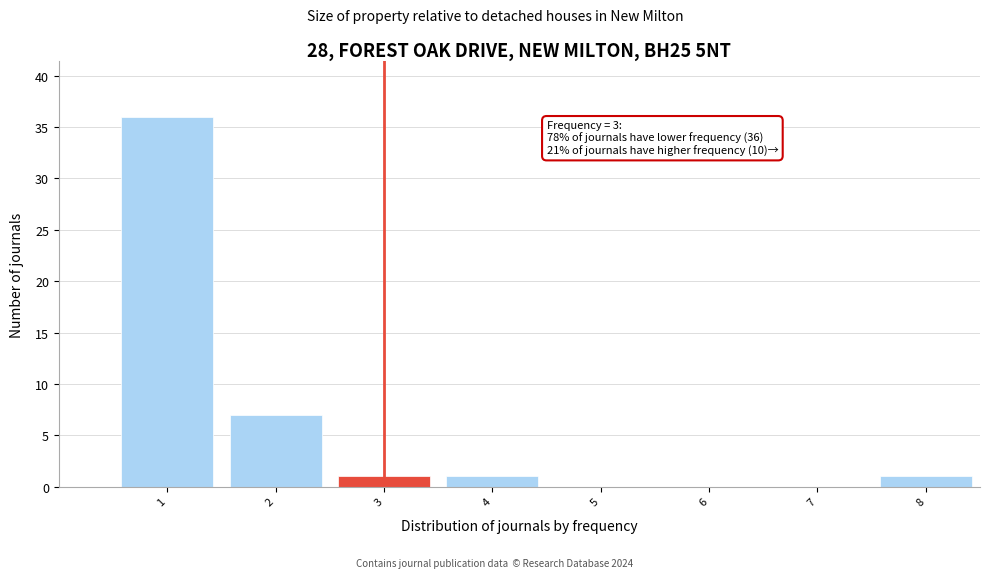

Which range on the x-axis has the tallest bar?

0.5 to 1.5